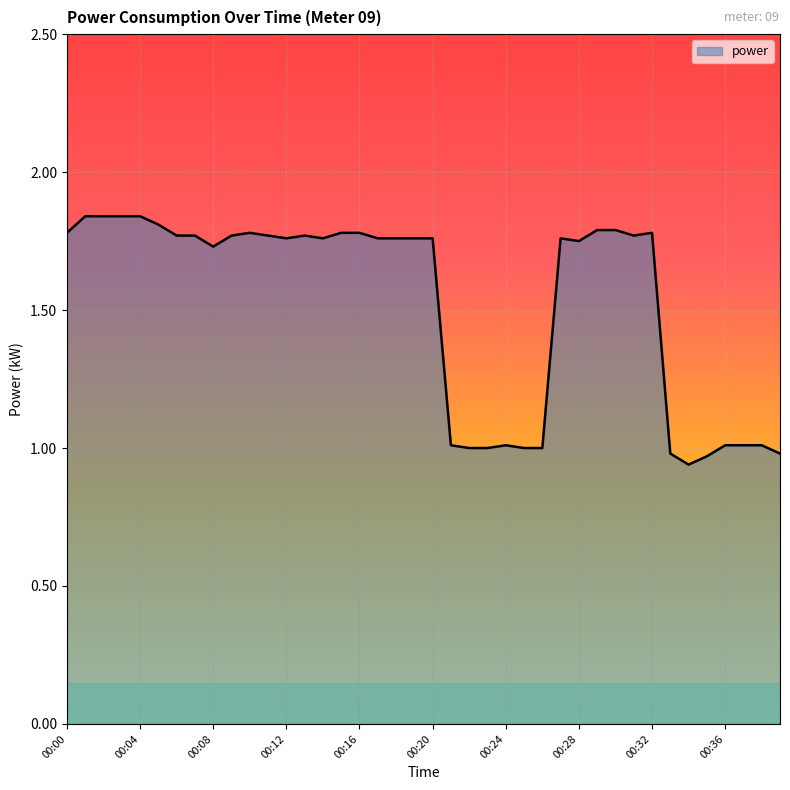

What is the average value?

1.5